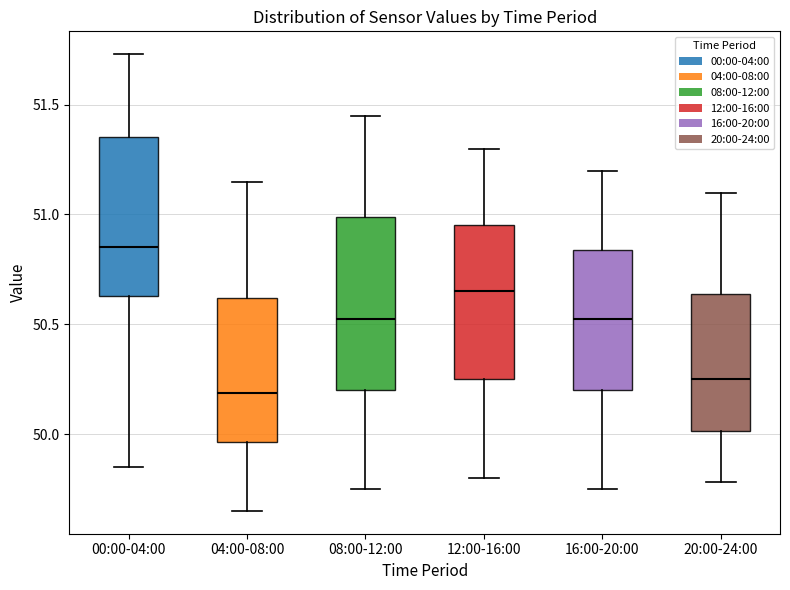

Reading left to right, read every box against the y-axis: the position of its median line, the range the box covers, and the ends of its whiskers. The values are not printed on the chart, so give them approximately, as read against the axis.

00:00-04:00: median 50.85, box 50.65 to 51.35, whiskers 49.85 to 51.75
04:00-08:00: median 50.20, box 49.95 to 50.60, whiskers 49.65 to 51.15
08:00-12:00: median 50.55, box 50.20 to 51.00, whiskers 49.75 to 51.45
12:00-16:00: median 50.65, box 50.25 to 50.95, whiskers 49.80 to 51.30
16:00-20:00: median 50.55, box 50.20 to 50.85, whiskers 49.75 to 51.20
20:00-24:00: median 50.25, box 50.00 to 50.65, whiskers 49.80 to 51.10